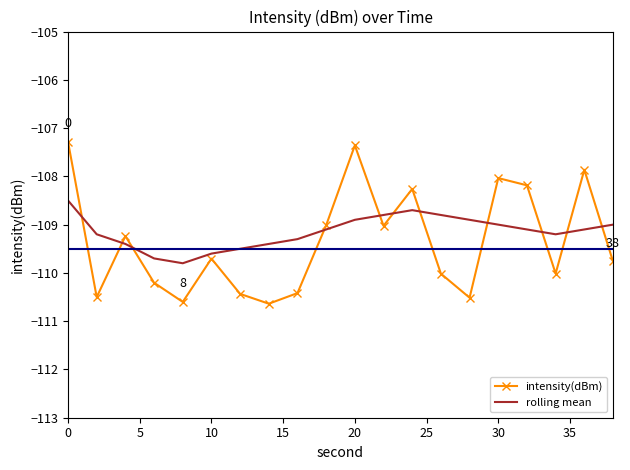

What is the greatest value displayed?

-107.3